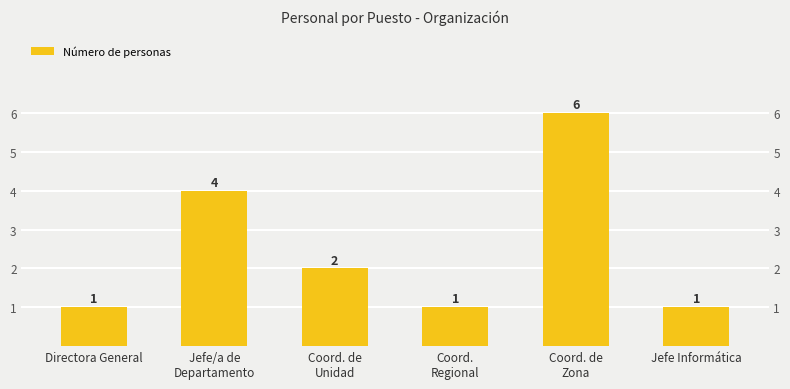

Reading left to right, transcribe all the data shown in this chart.

Directora General=1	Jefe/a de
Departamento=4	Coord. de
Unidad=2	Coord.
Regional=1	Coord. de
Zona=6	Jefe Informática=1